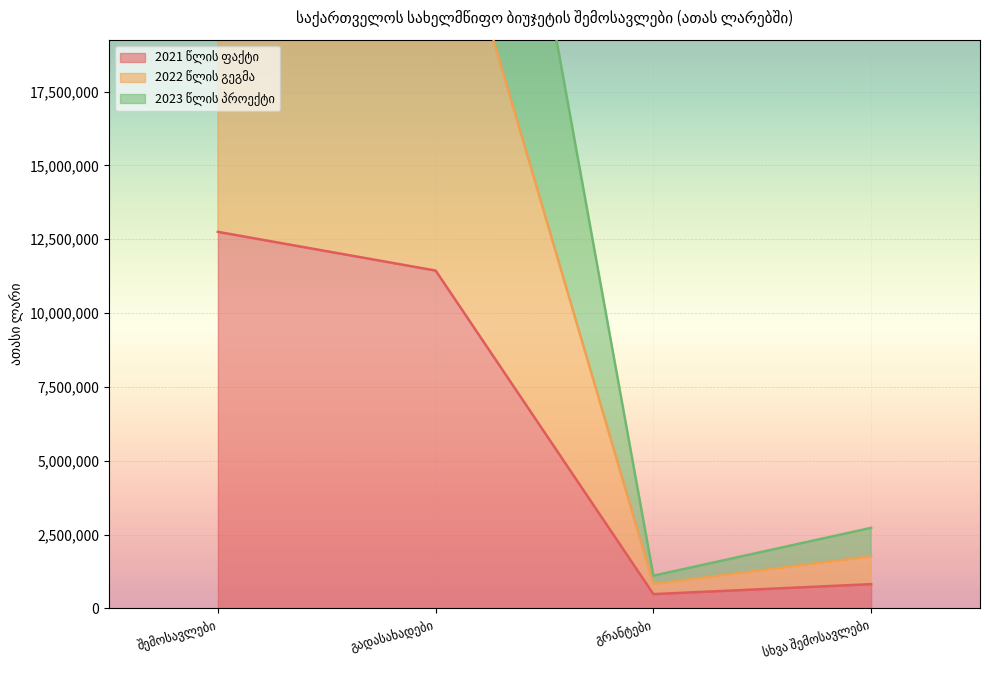

True or false: 2023 წლის პროექტი has more than 1 points higher than both neighbors.

False